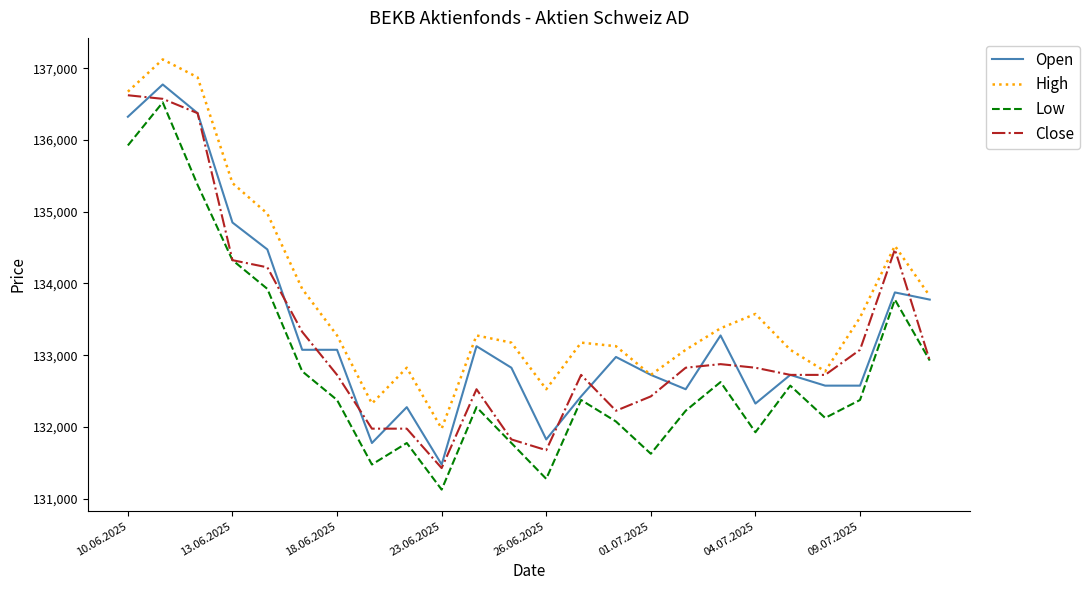

Which series has the largest total across all categories?

High